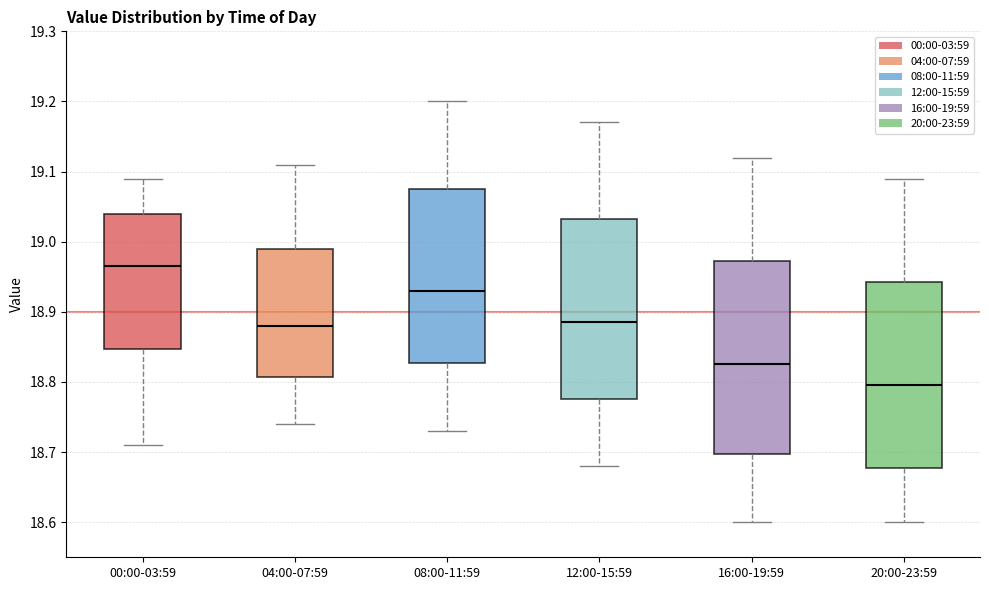

Which box is the tallest, from its lower edge to its upper edge?

16:00-19:59